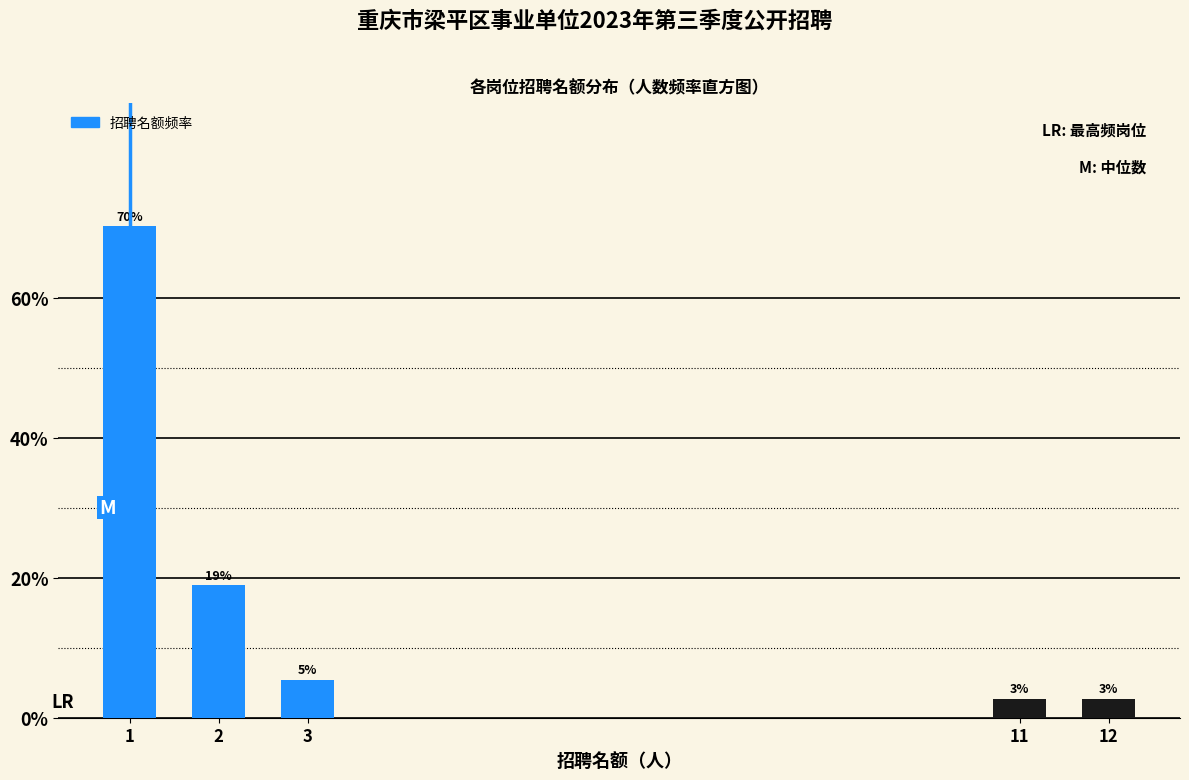

Does the chart contain any negative values?

No